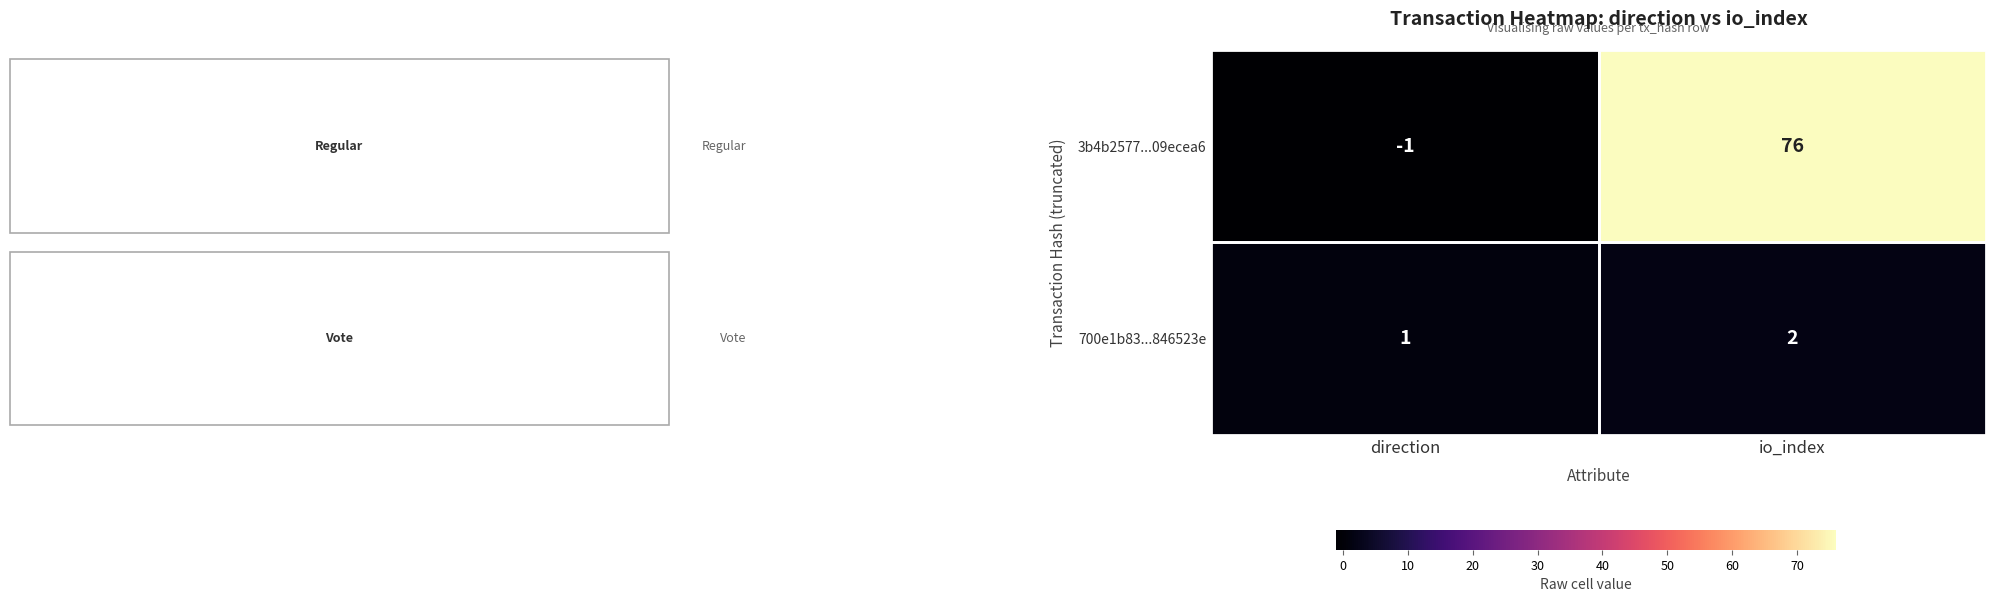

What is the greatest value displayed?

76